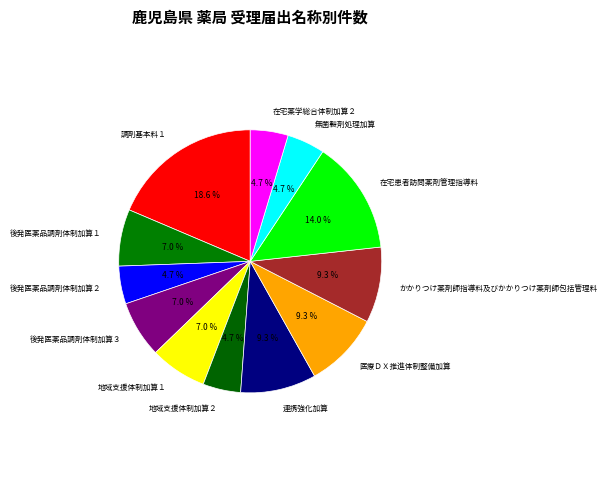

How many slices are in this pie chart?

12